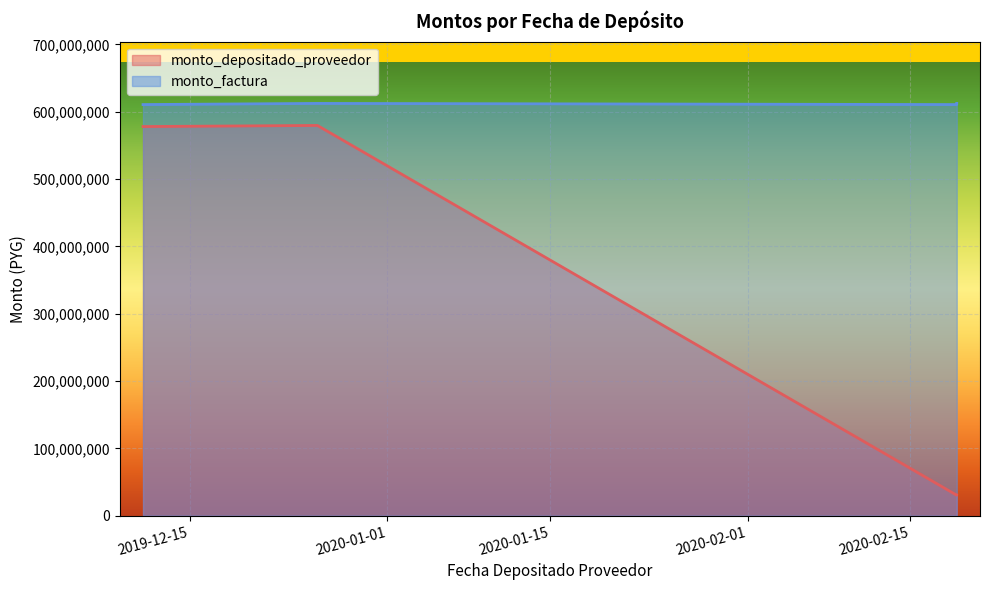

True or false: monto_depositado_proveedor and monto_factura intersect in this chart.

False